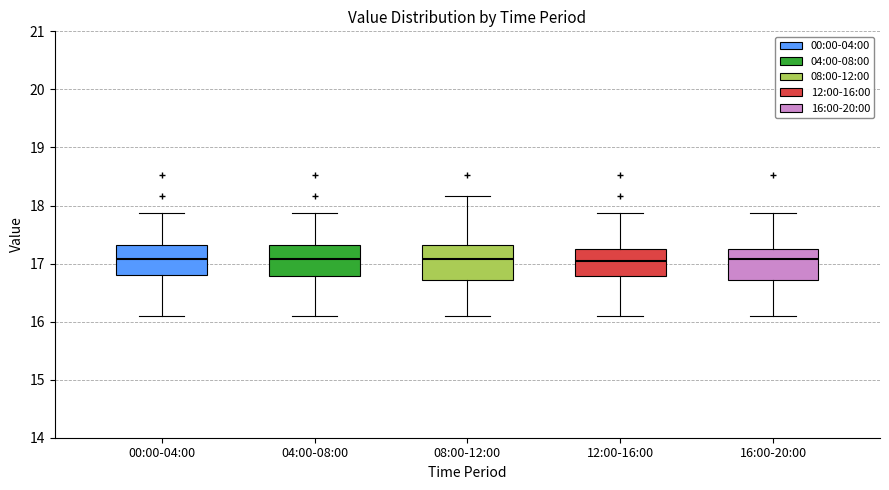

Where does the median line of the box for 00:00-04:00 sit on the y-axis? The values are not printed on the chart, so give them approximately, as read against the axis.

17.1